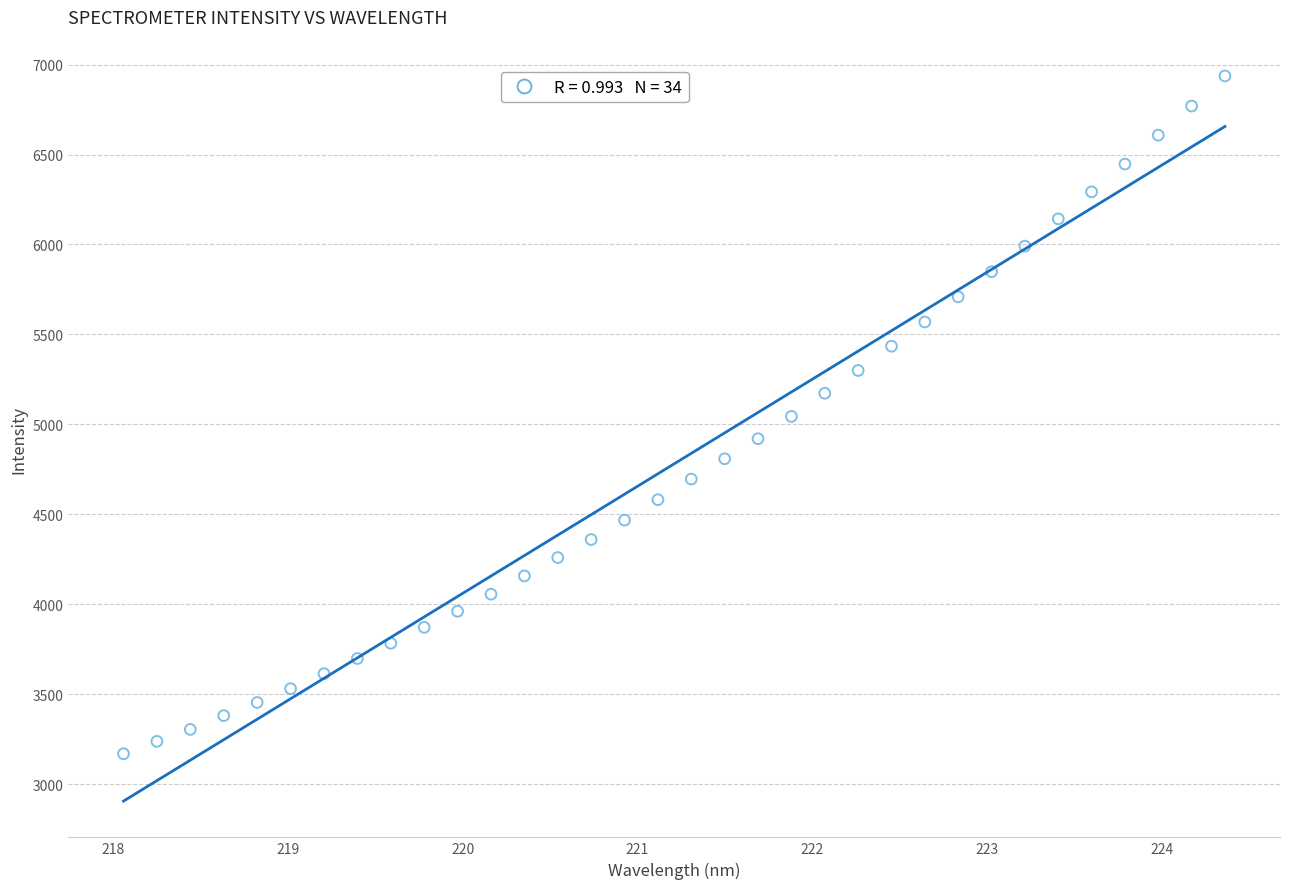

What is the range of X values (max minus min)?

6.3